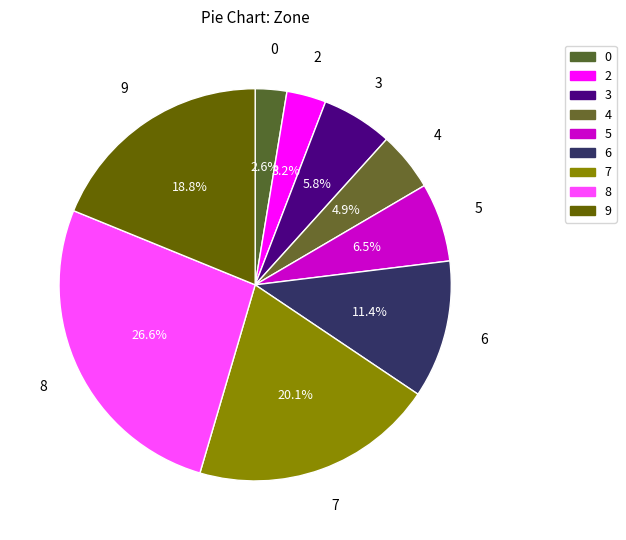

What is the ratio of the value at 3 to the value at 6?

0.5